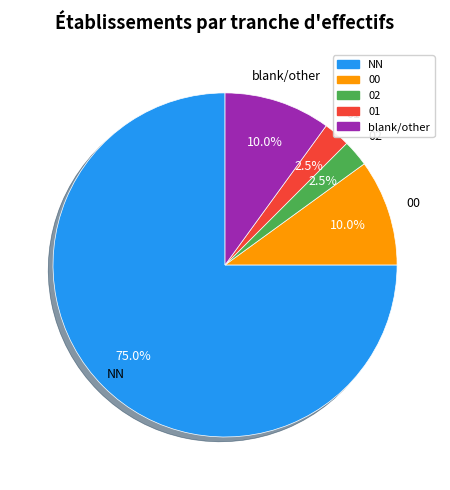

Count the number of slices in the pie.

5